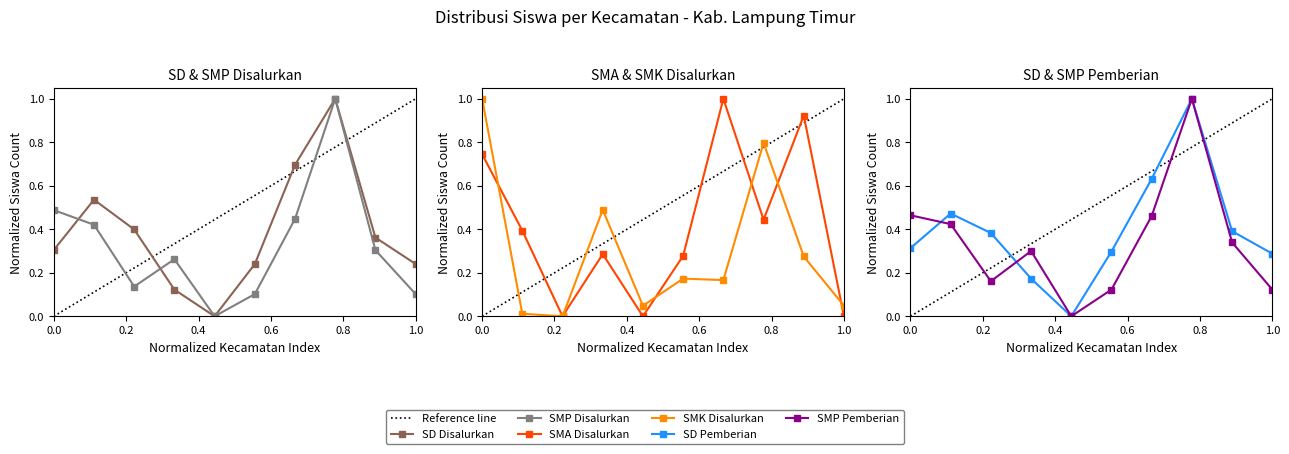

What are all the series names shown in the legend?

SD Disalurkan, SMP Disalurkan, SMA Disalurkan, SMK Disalurkan, SD Pemberian, SMP Pemberian